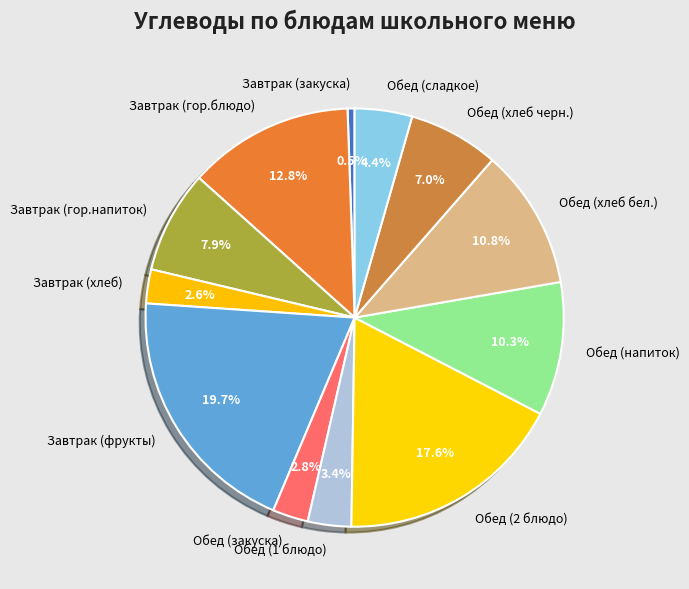

To the nearest percent, what is the difference between the Завтрак (гор.блюдо) and Завтрак (гор.напиток) slice percentages?

5%